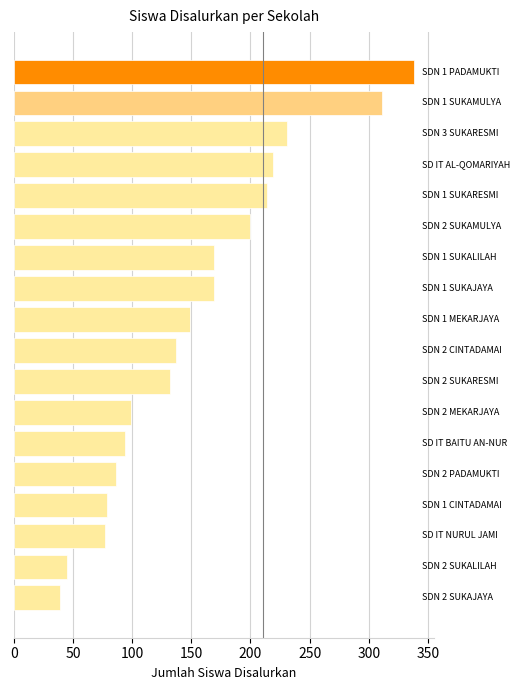

What is the difference between the maximum and minimum values?

299